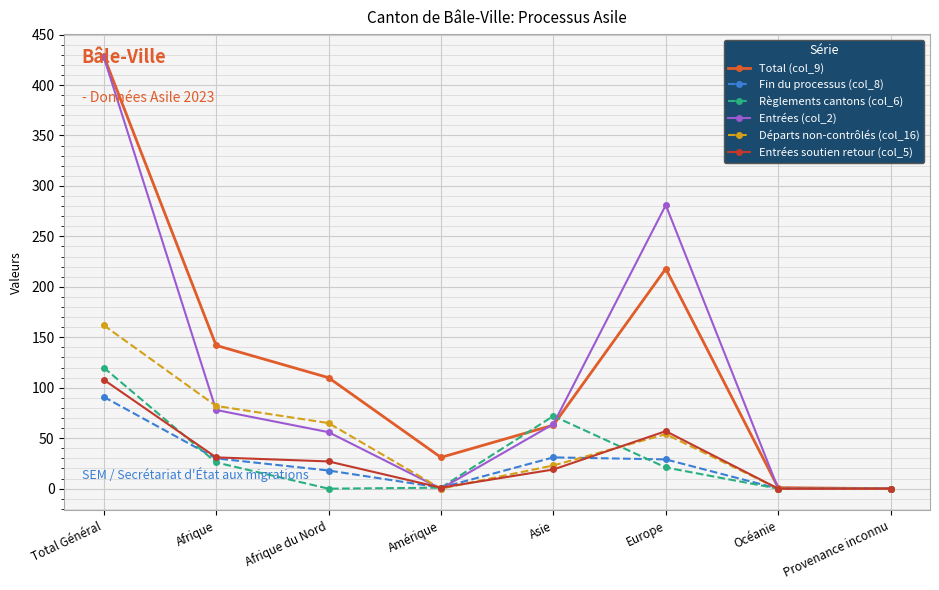

True or false: Fin du processus (col_8) has more than 1 interior local peaks.

False